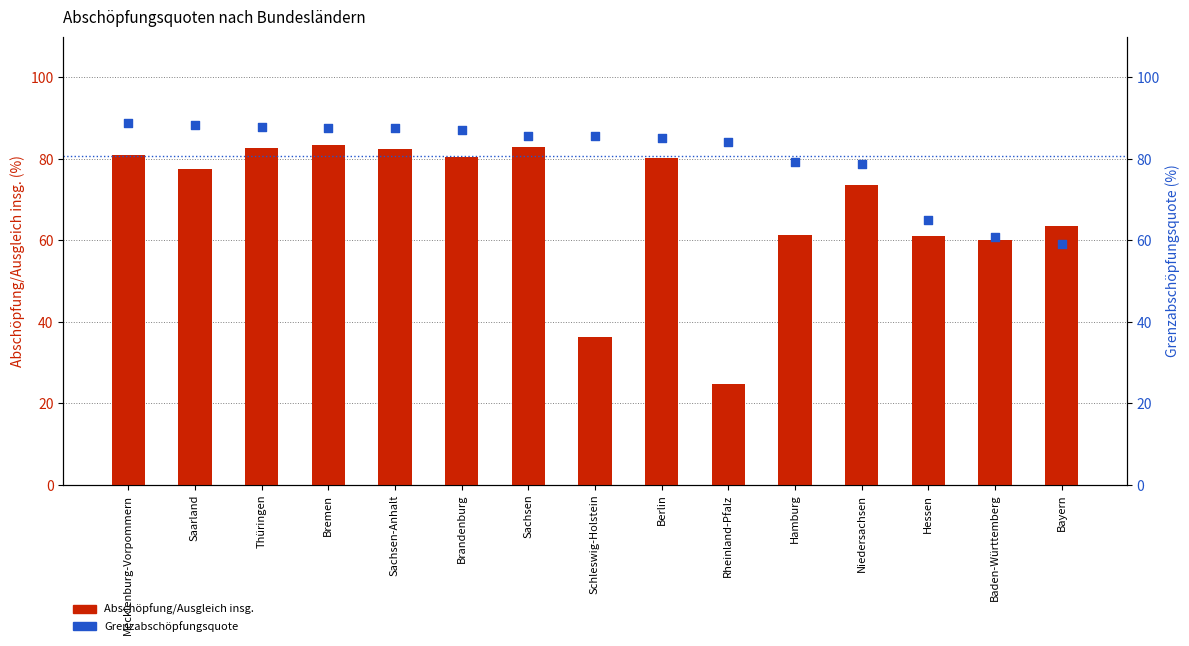

Which series reaches the maximum Y coordinate?

Grenzabschöpfungsquote